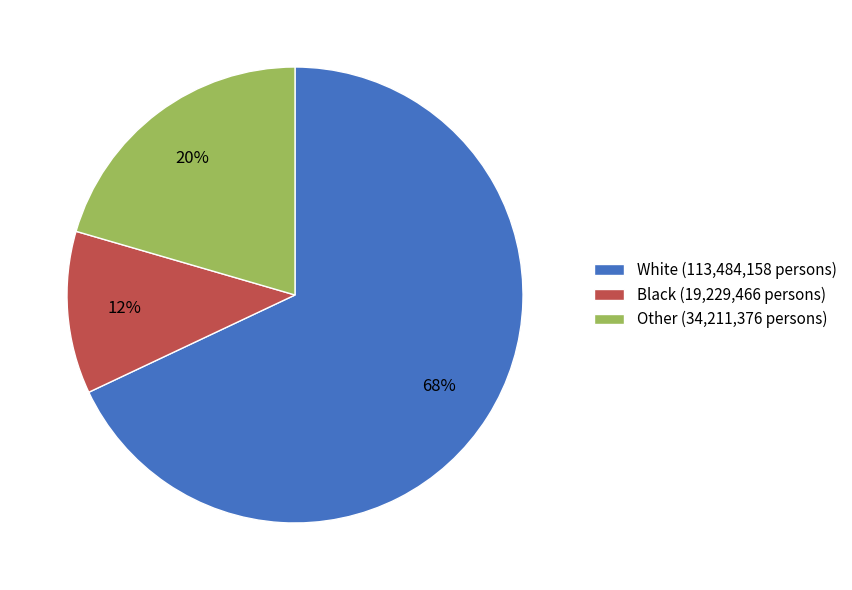

Count the number of slices in the pie.

3